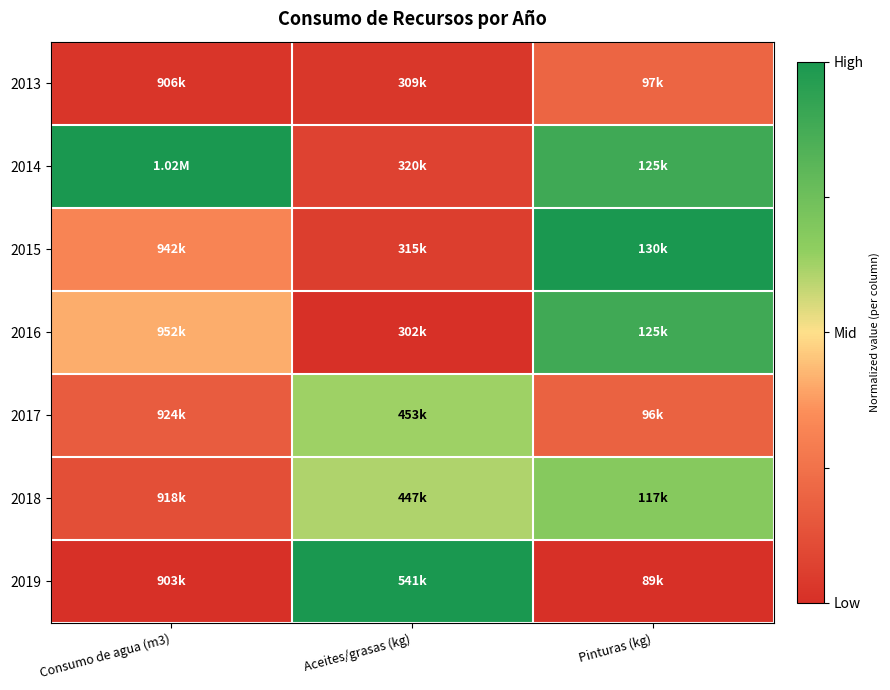

Rank the series at Aceites/grasas (kg) from lowest to highest value.

2016, 2013, 2015, 2014, 2018, 2017, 2019